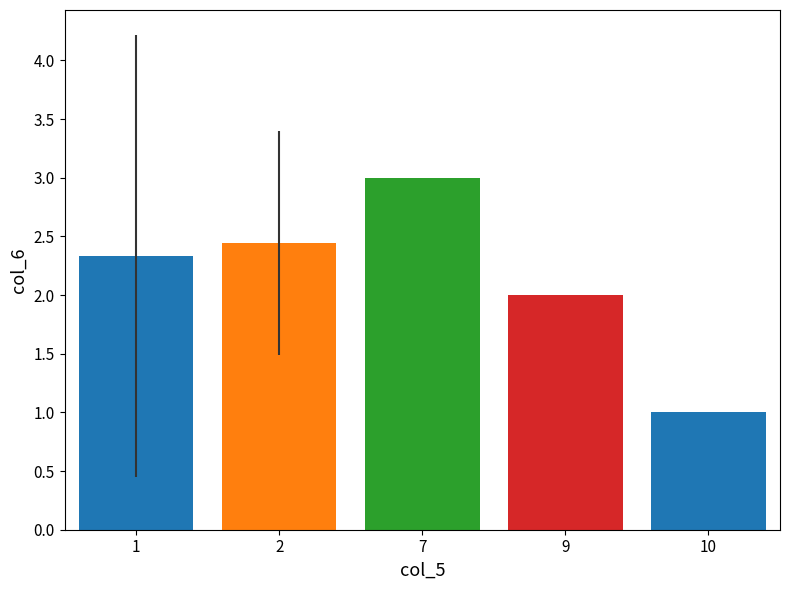

What is the ratio of the value at 9 to the value at 7?

0.7